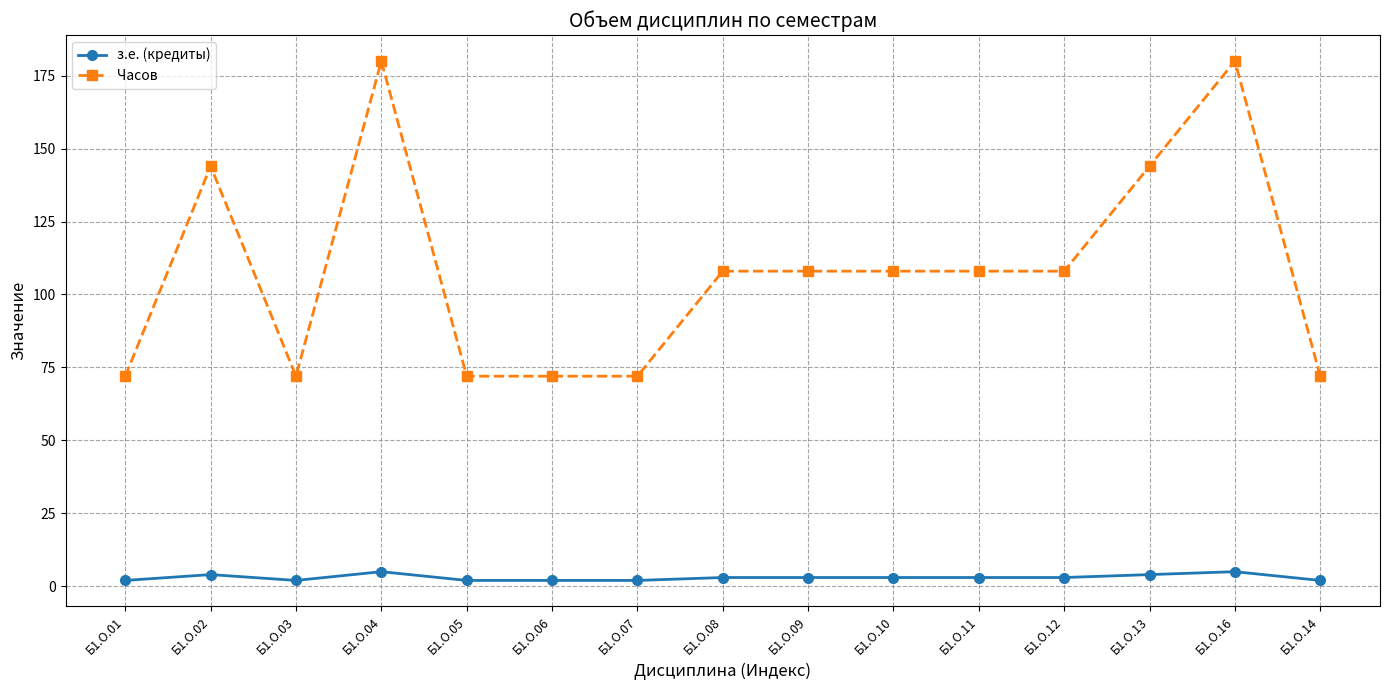

How many lines are shown in the chart?

2